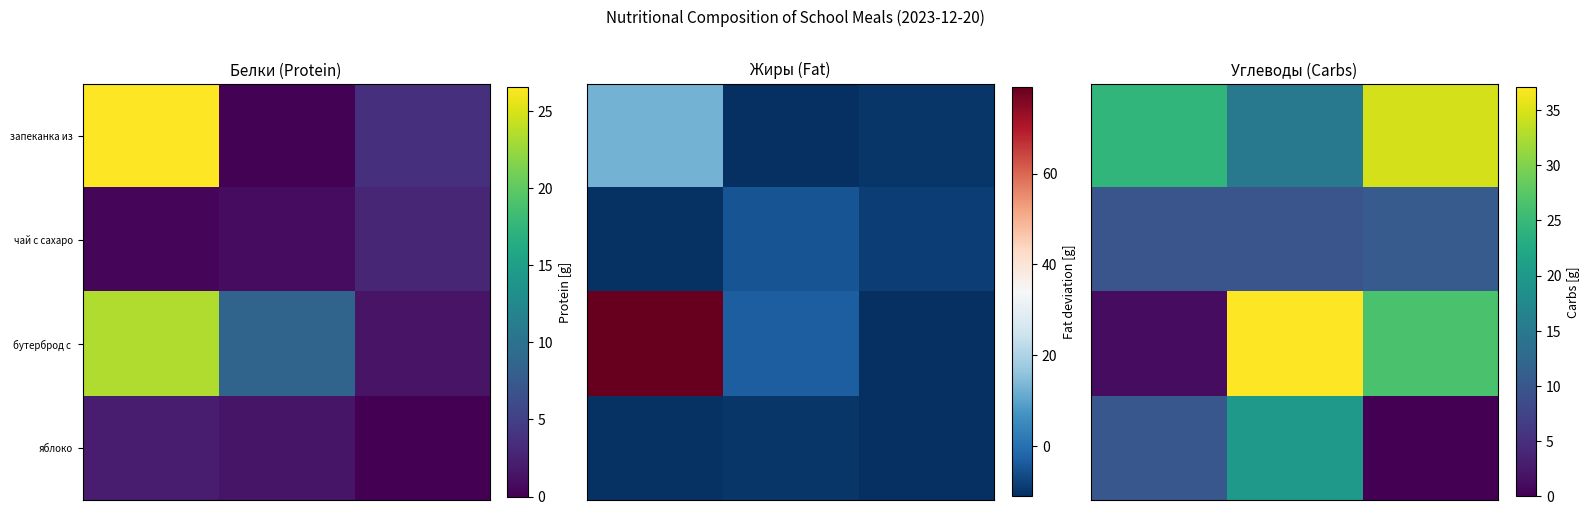

At how many categories does at least one series exceed 21?

3